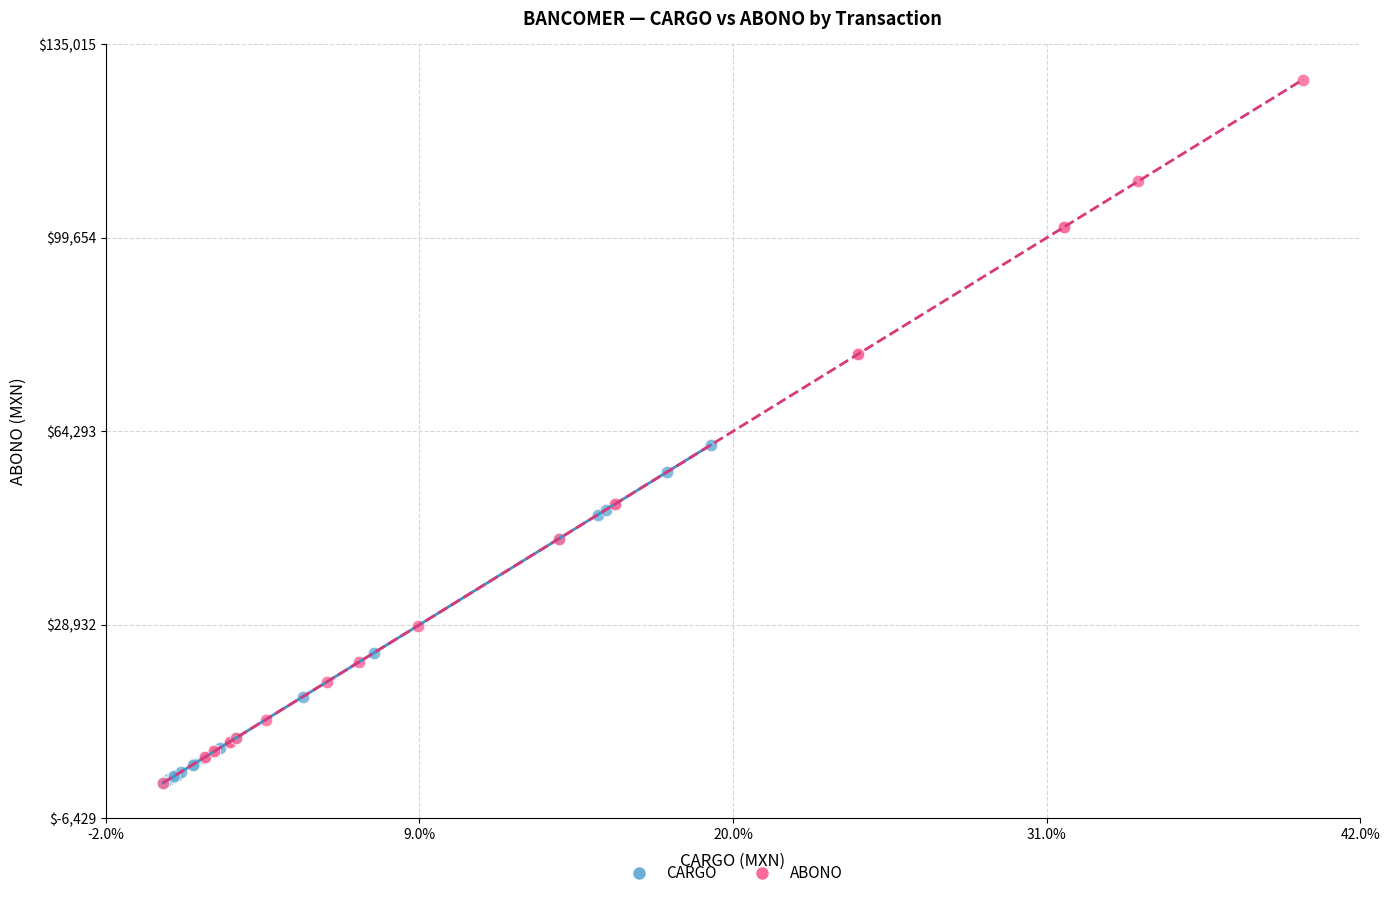

Which series has the largest Y range (max minus min)?

ABONO